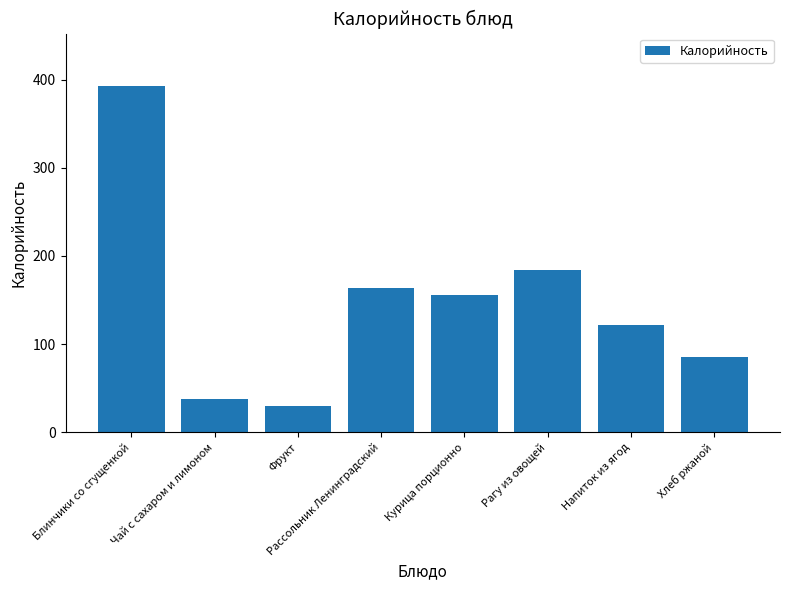

What is the ratio of the value at Рагу из овощей to the value at Хлеб ржаной?

2.2